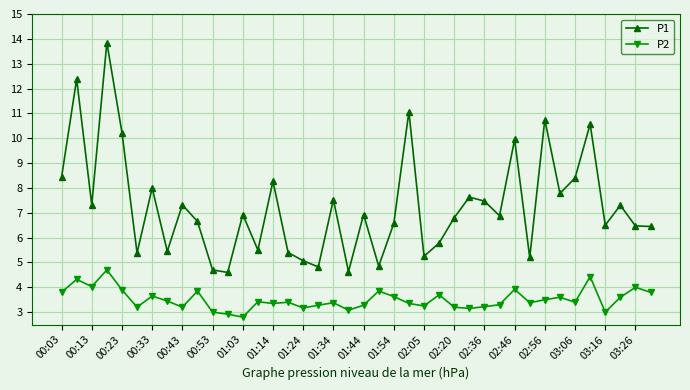

In P1, how many points are higher than both neighbors (excluding endpoints)?

14